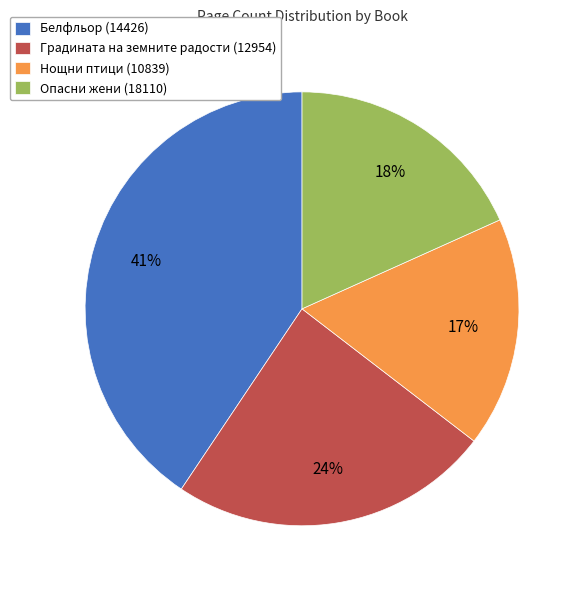

Combined, do Белфльор (14426) and Градината на земните радости (12954) account for over 50%?

Yes